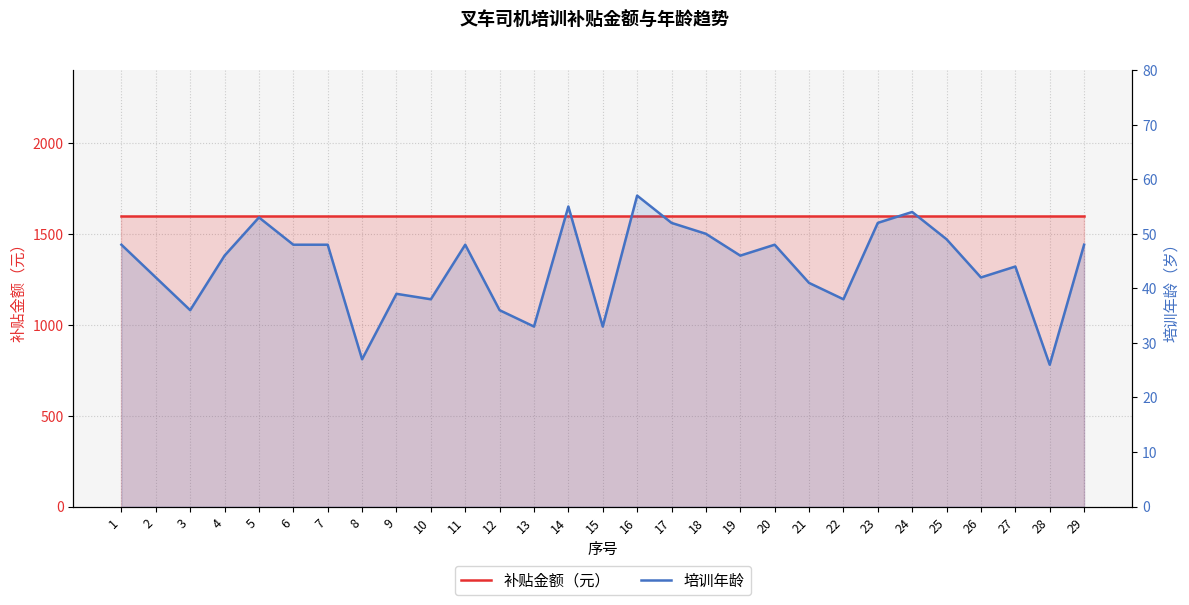

How many values in the 培训年龄 series exceed 46?

14